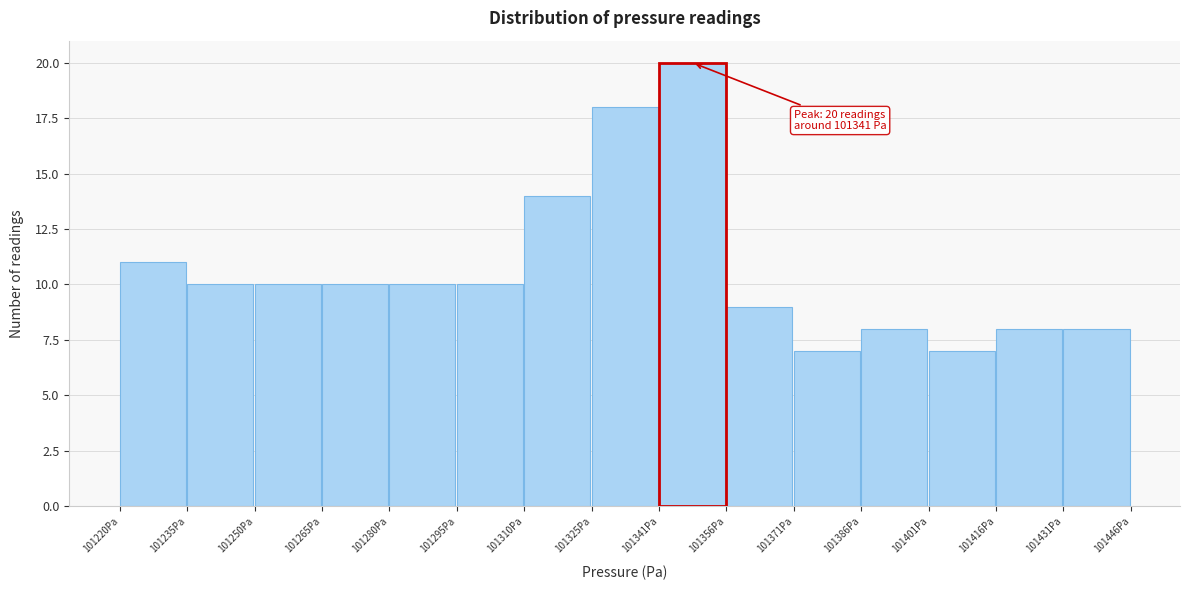

Which range on the x-axis has the tallest bar?

101340 to 101356